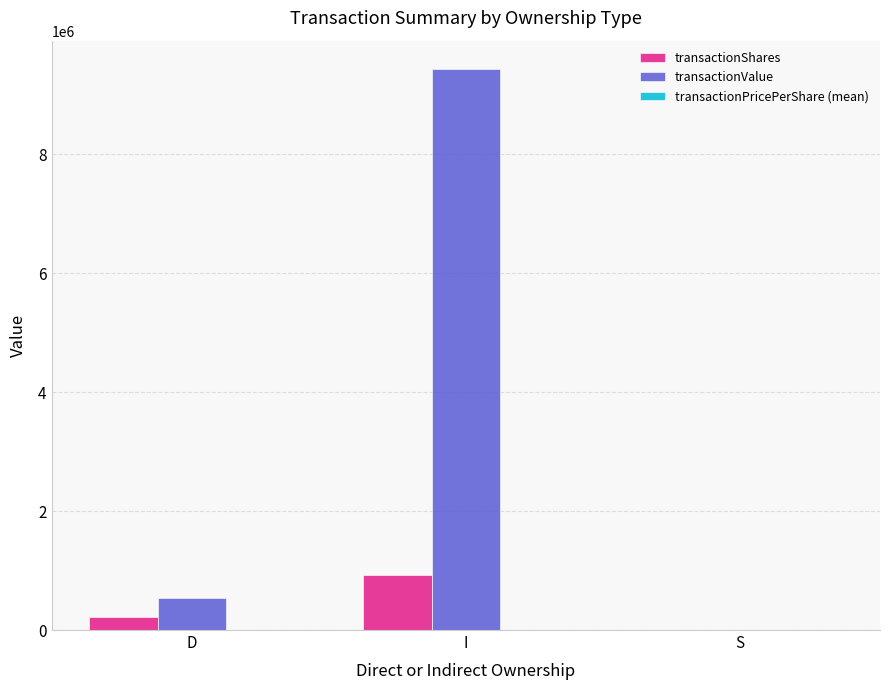

Between I and S, which series saw the biggest shift?

transactionValue